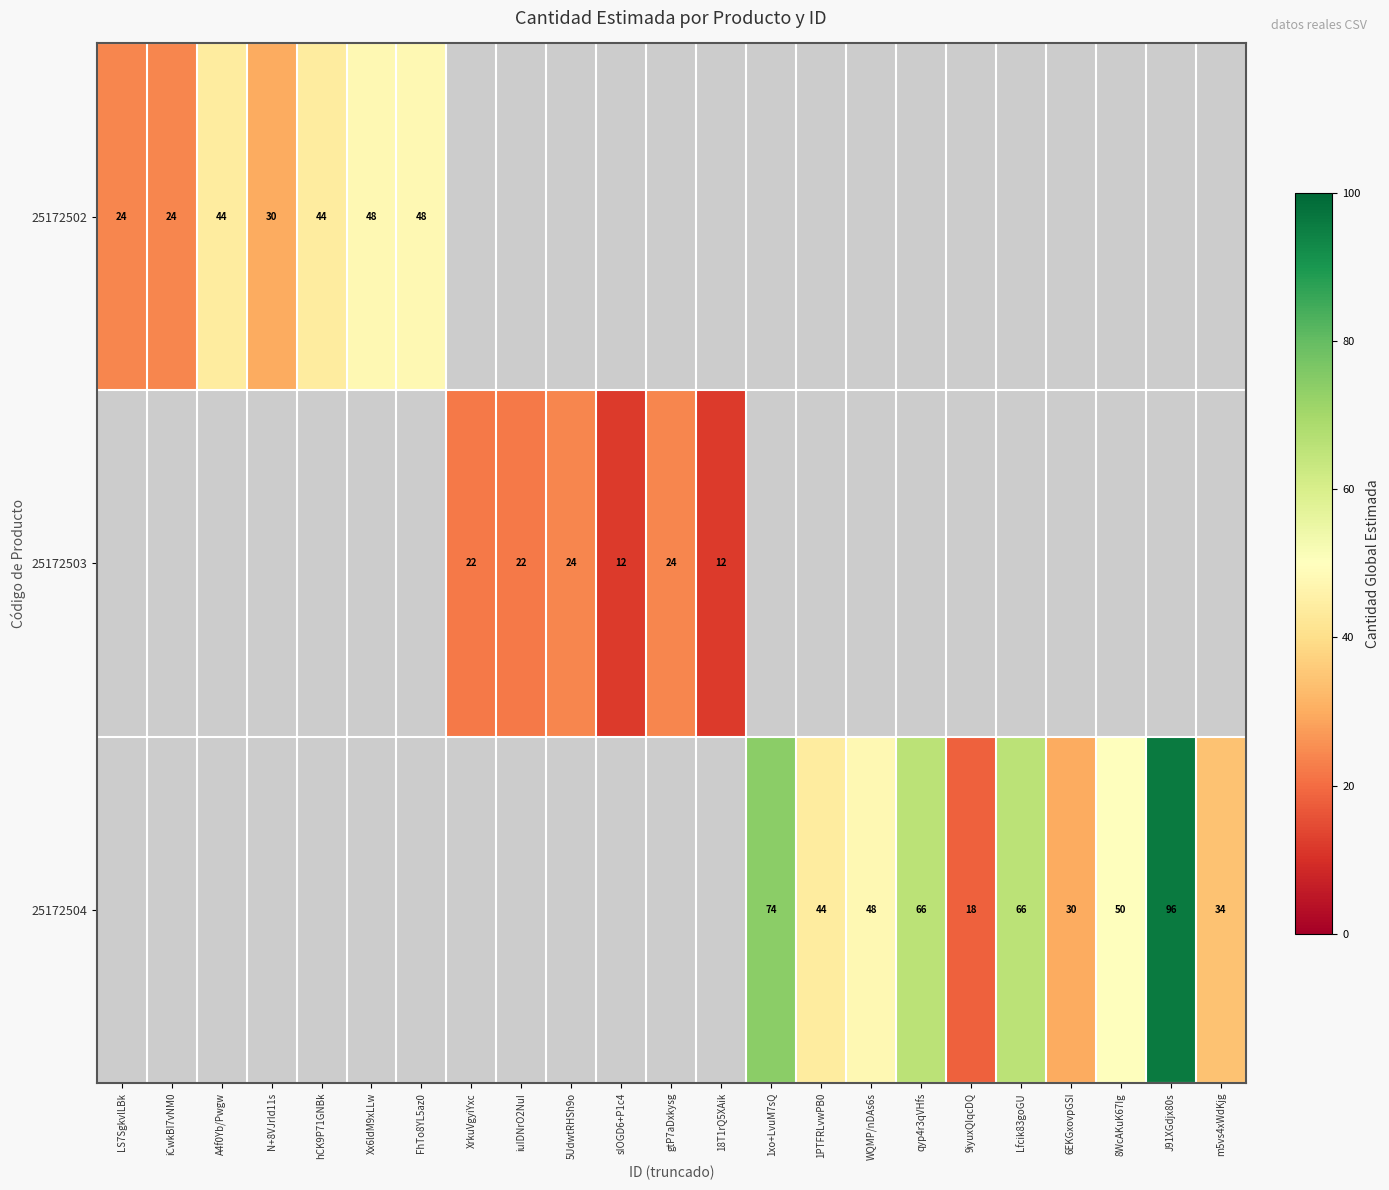

The value of 25172502 at LS7SgkvlLBk is 24. True or false?

True